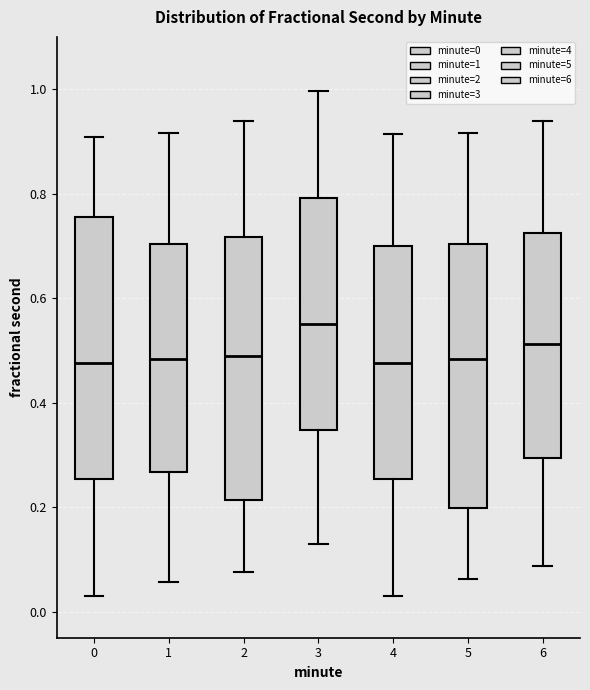

Reading left to right, transcribe this box plot: for each box, give where its median line is, the range the box spans, and where its two whiskers end, as read against the y-axis. The values are not printed on the chart, so give them approximately, as read against the axis.

0: median 0.48, box 0.26 to 0.76, whiskers 0.04 to 0.90
1: median 0.48, box 0.26 to 0.70, whiskers 0.06 to 0.92
2: median 0.48, box 0.22 to 0.72, whiskers 0.08 to 0.94
3: median 0.56, box 0.34 to 0.80, whiskers 0.12 to 1.00
4: median 0.48, box 0.26 to 0.70, whiskers 0.04 to 0.92
5: median 0.48, box 0.20 to 0.70, whiskers 0.06 to 0.92
6: median 0.52, box 0.30 to 0.72, whiskers 0.08 to 0.94